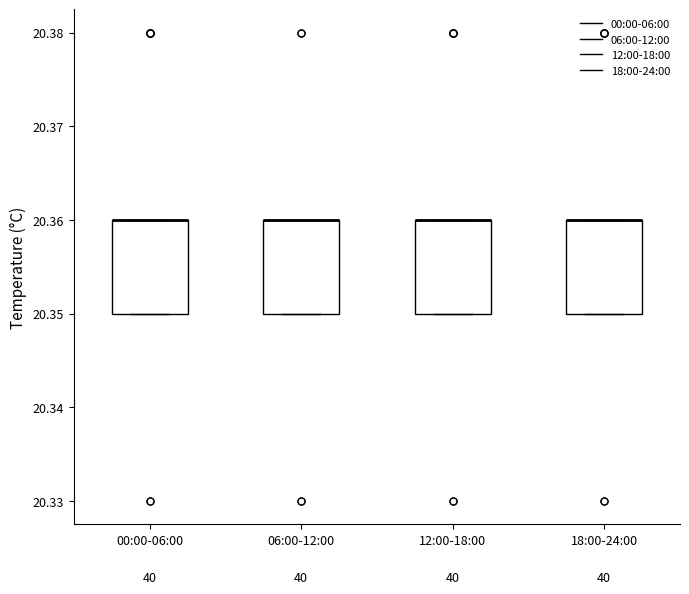

Reading left to right, read every box against the y-axis: the position of its median line, the range the box covers, and the ends of its whiskers. The values are not printed on the chart, so give them approximately, as read against the axis.

00:00-06:00: median 20.36 (drawn on the box's upper edge), box 20.35 to 20.36, whiskers 20.35 to 20.36
06:00-12:00: median 20.36 (drawn on the box's upper edge), box 20.35 to 20.36, whiskers 20.35 to 20.36
12:00-18:00: median 20.36 (drawn on the box's upper edge), box 20.35 to 20.36, whiskers 20.35 to 20.36
18:00-24:00: median 20.36 (drawn on the box's upper edge), box 20.35 to 20.36, whiskers 20.35 to 20.36